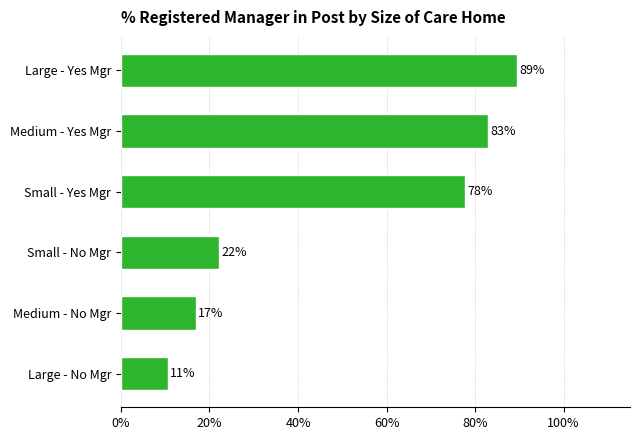

What is the ratio of the value at Small - No Mgr to the value at Medium - Yes Mgr?

0.3